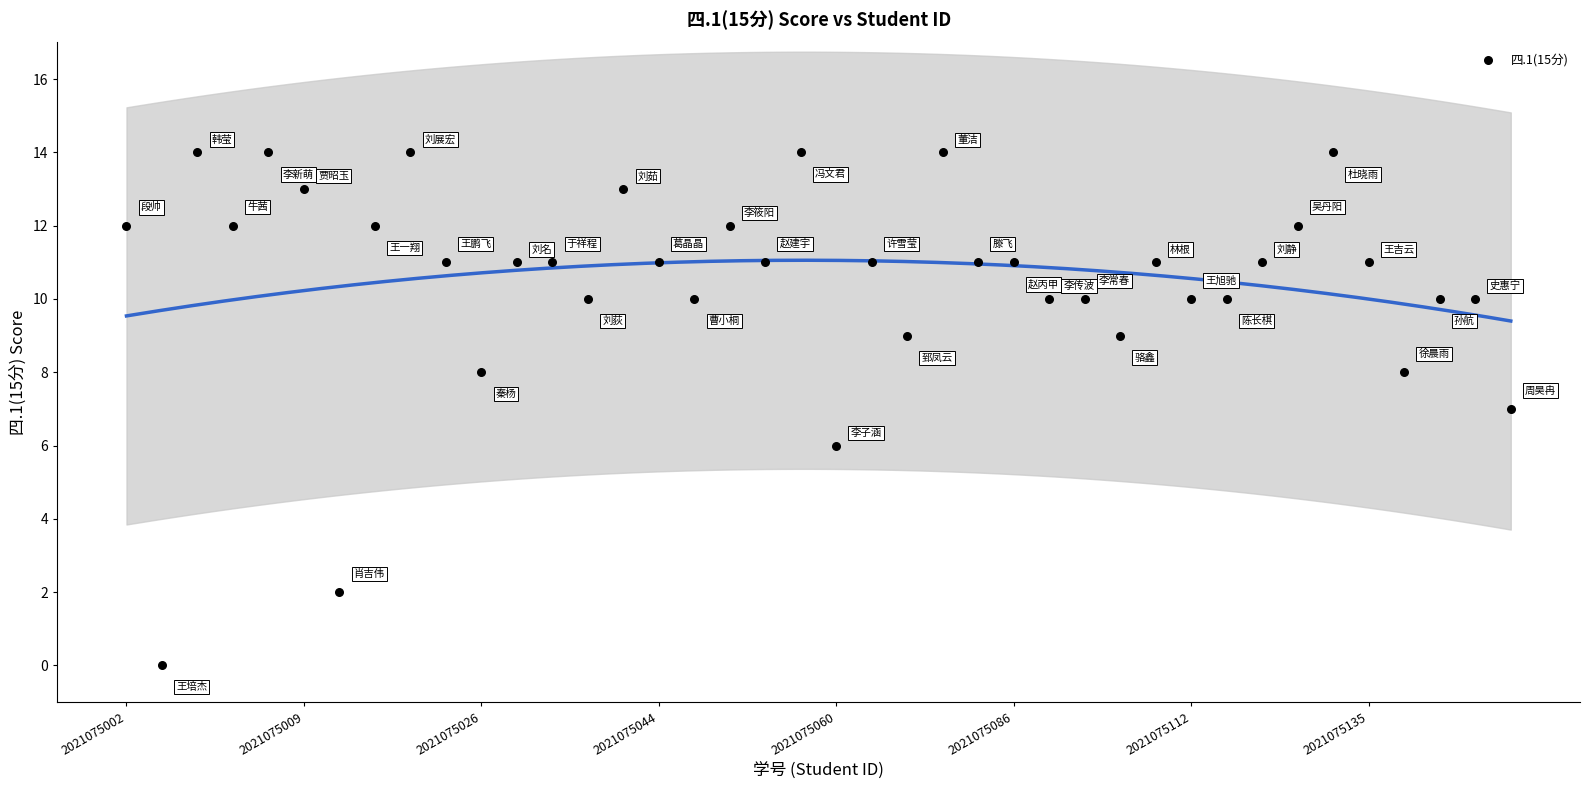

What is the range of Y values (max minus min)?

14